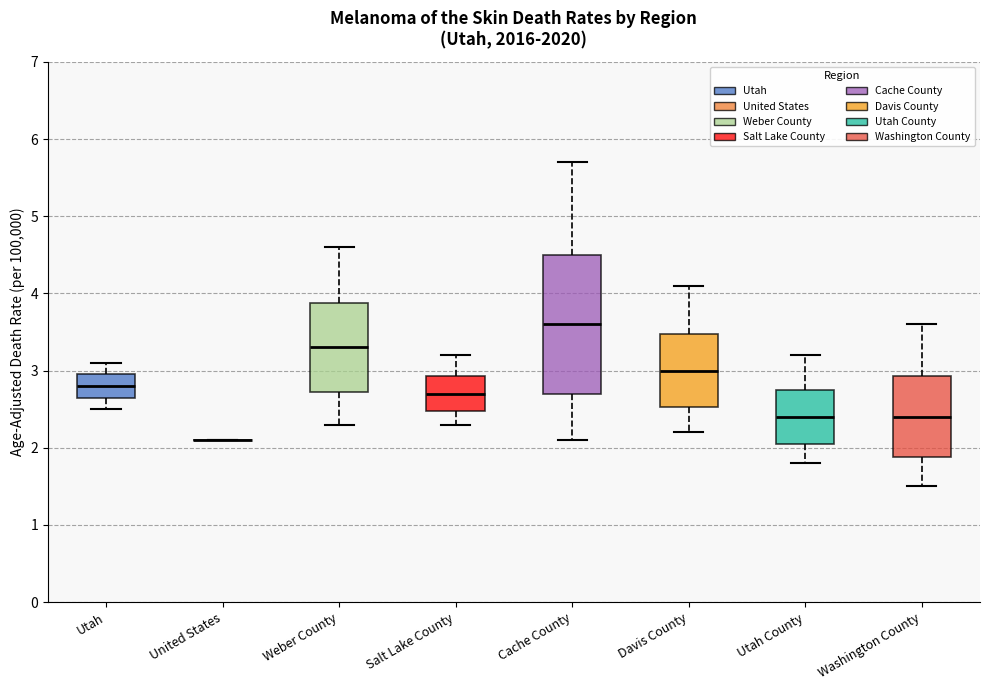

Reading left to right, transcribe this box plot: for each box, give where its median line is, the range the box spans, and where its two whiskers end, as read against the y-axis. The values are not printed on the chart, so give them approximately, as read against the axis.

Utah: median 2.8, box 2.7 to 3.0, whiskers 2.5 to 3.1
United States: box collapsed to a line at 2.1, whiskers 2.1 to 2.1
Weber County: median 3.3, box 2.7 to 3.9, whiskers 2.3 to 4.6
Salt Lake County: median 2.7, box 2.5 to 2.9, whiskers 2.3 to 3.2
Cache County: median 3.6, box 2.7 to 4.5, whiskers 2.1 to 5.7
Davis County: median 3.0, box 2.5 to 3.5, whiskers 2.2 to 4.1
Utah County: median 2.4, box 2.1 to 2.8, whiskers 1.8 to 3.2
Washington County: median 2.4, box 1.9 to 2.9, whiskers 1.5 to 3.6